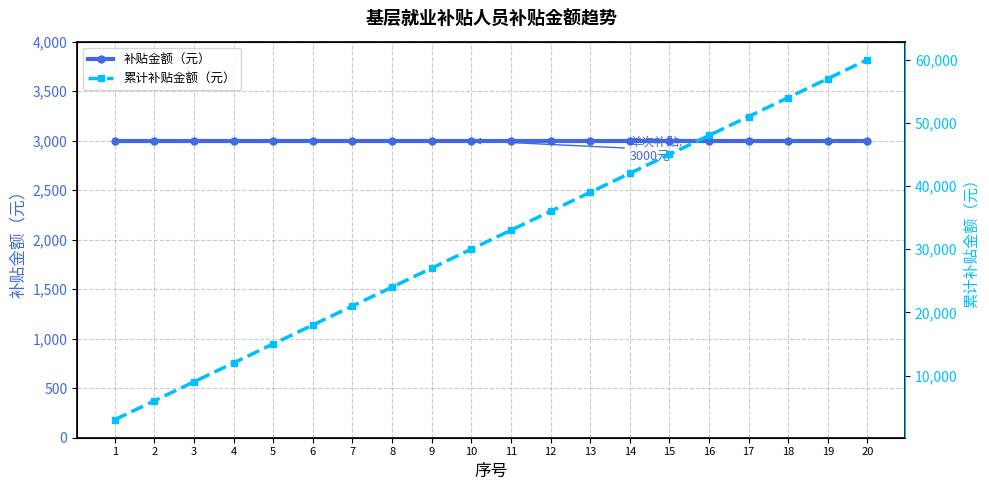

True or false: 补贴金额（元） and 累计补贴金额（元） intersect in this chart.

False